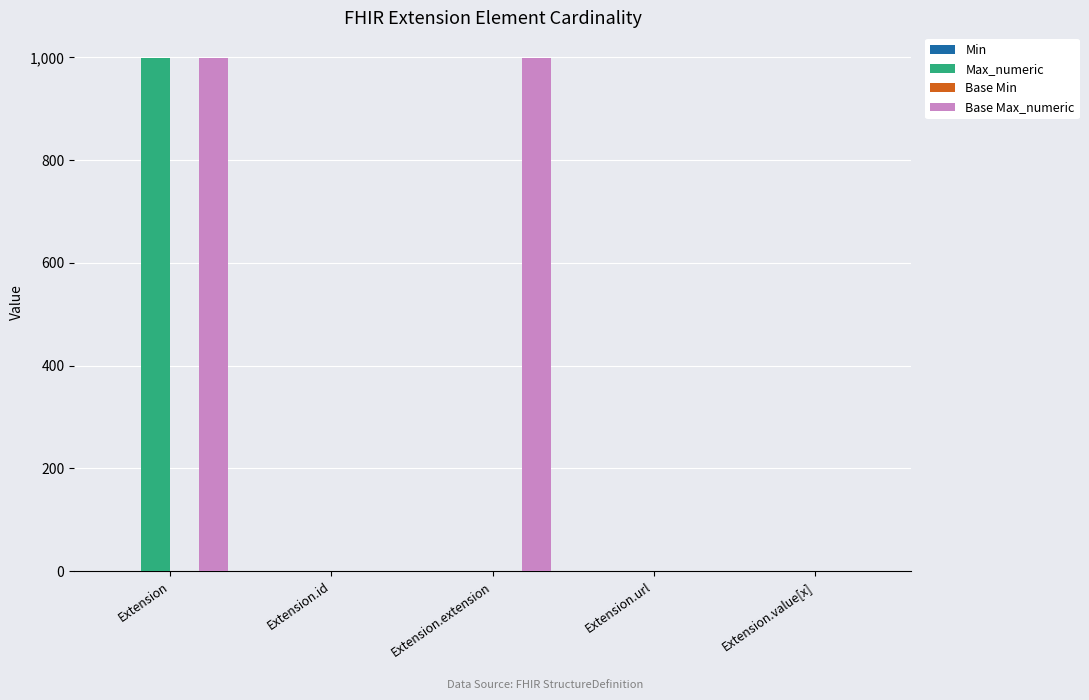

Which series has the largest total across all categories?

Base Max_numeric